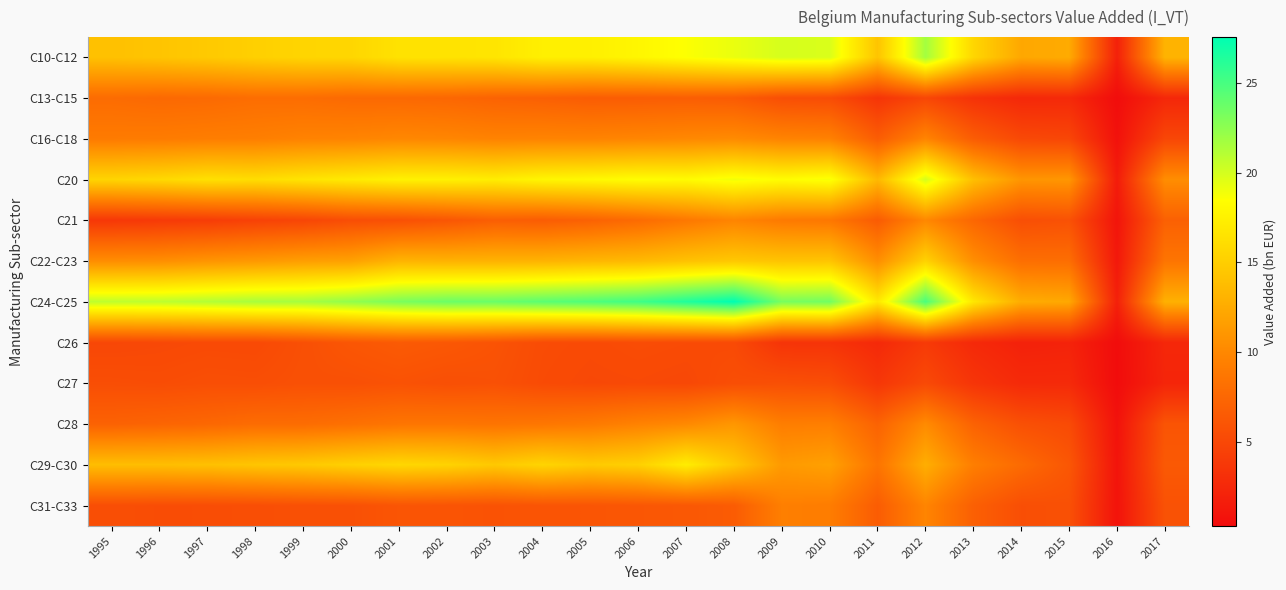

Which category has the highest value across all series?

2008